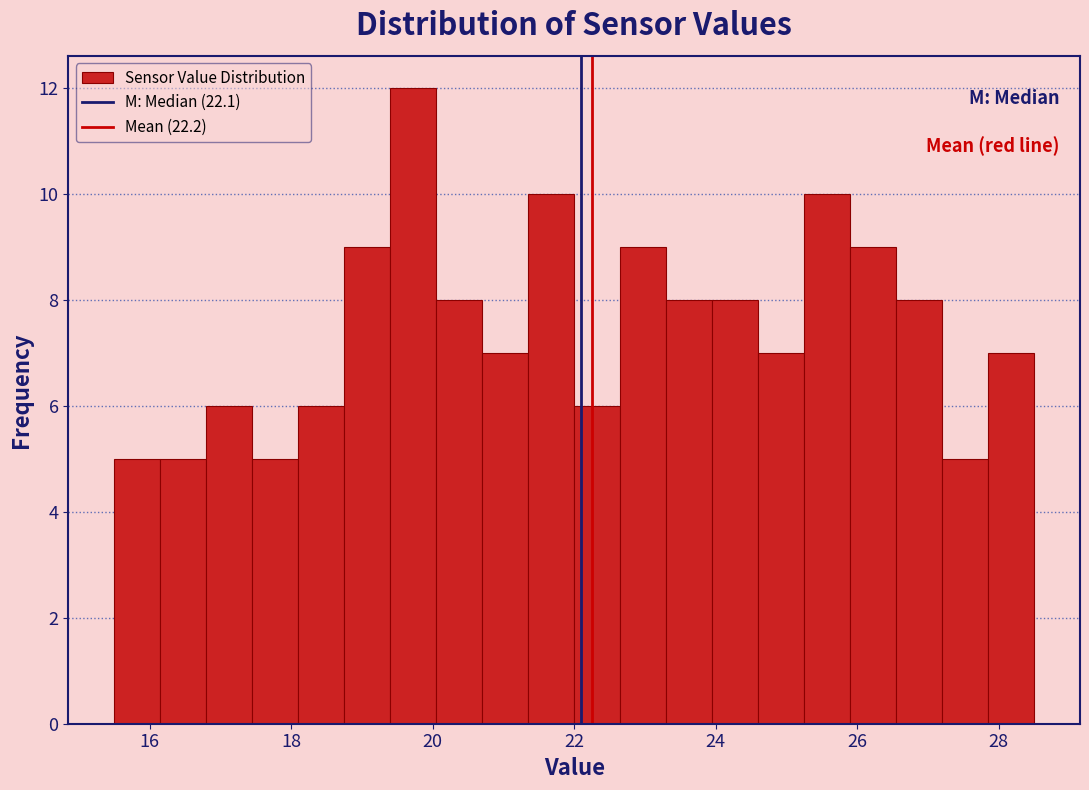

Read against the x-axis, roughly where is the centre of the tallest bar?

19.8